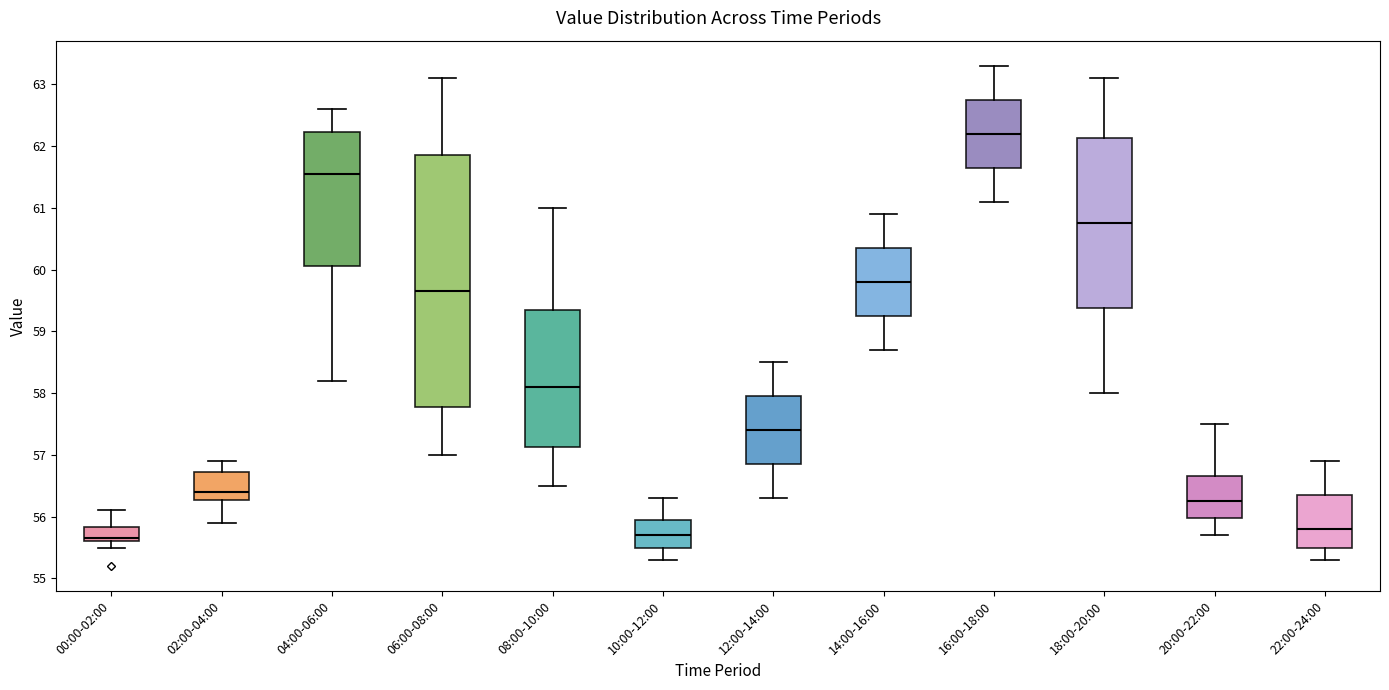

Reading left to right, read every box against the y-axis: the position of its median line, the range the box covers, and the ends of its whiskers. The values are not printed on the chart, so give them approximately, as read against the axis.

00:00-02:00: median 55.7, box 55.6 to 55.8, whiskers 55.5 to 56.1
02:00-04:00: median 56.4, box 56.3 to 56.7, whiskers 55.9 to 56.9
04:00-06:00: median 61.6, box 60.1 to 62.2, whiskers 58.2 to 62.6
06:00-08:00: median 59.7, box 57.8 to 61.9, whiskers 57.0 to 63.1
08:00-10:00: median 58.1, box 57.1 to 59.4, whiskers 56.5 to 61.0
10:00-12:00: median 55.7, box 55.5 to 56.0, whiskers 55.3 to 56.3
12:00-14:00: median 57.4, box 56.9 to 58.0, whiskers 56.3 to 58.5
14:00-16:00: median 59.8, box 59.3 to 60.4, whiskers 58.7 to 60.9
16:00-18:00: median 62.2, box 61.7 to 62.8, whiskers 61.1 to 63.3
18:00-20:00: median 60.8, box 59.4 to 62.1, whiskers 58.0 to 63.1
20:00-22:00: median 56.3, box 56.0 to 56.7, whiskers 55.7 to 57.5
22:00-24:00: median 55.8, box 55.5 to 56.4, whiskers 55.3 to 56.9